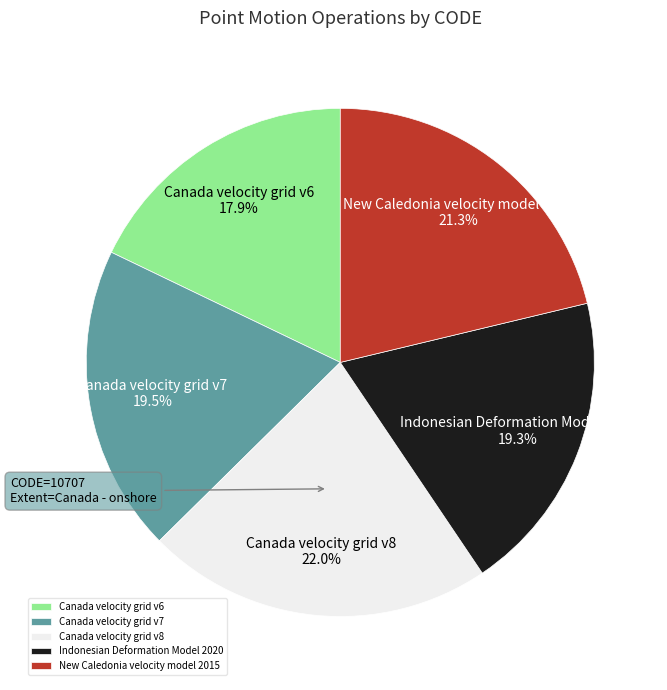

How many slices are in this pie chart?

5